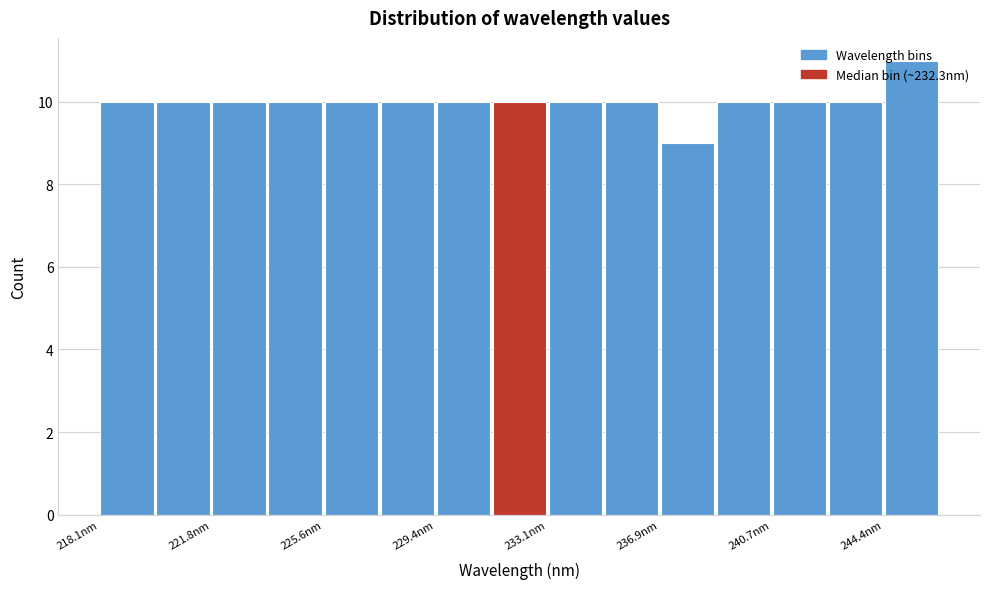

Around what value on the x-axis is the tallest bar? Give the approximate position of its centre, as read against the axis.

245.5